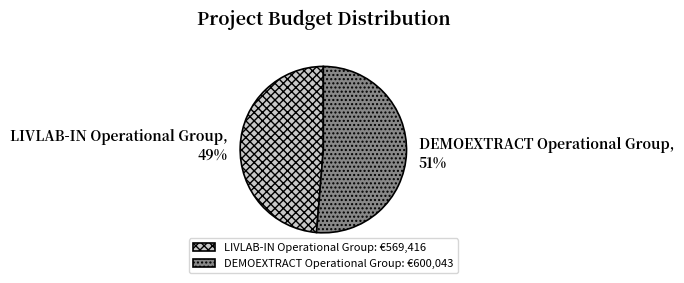

To the nearest percent, what percentage of the pie is DEMOEXTRACT Operational Group?

51%